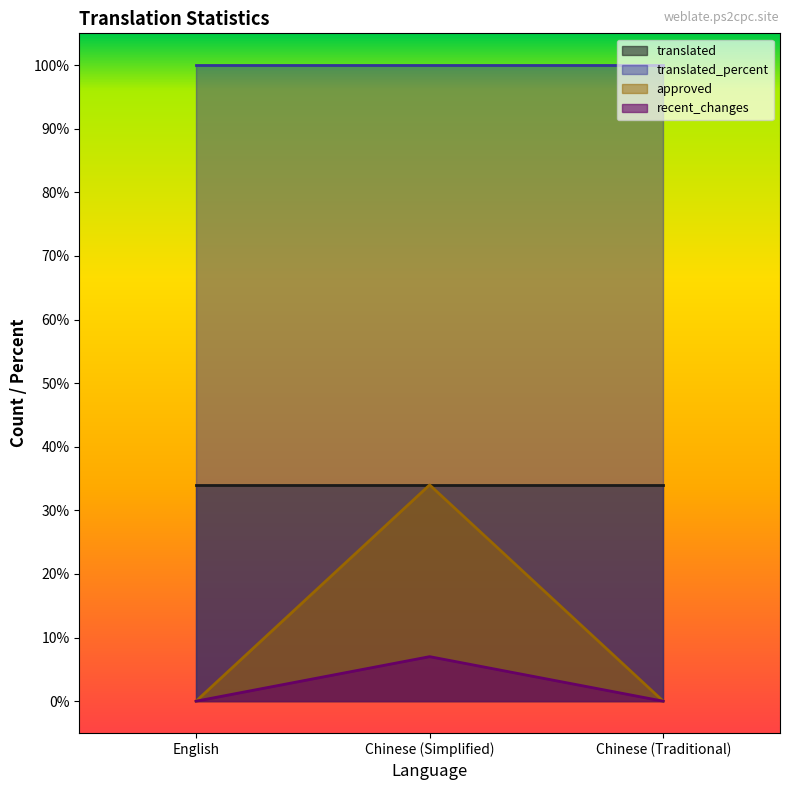

What is the maximum value for recent_changes?

7